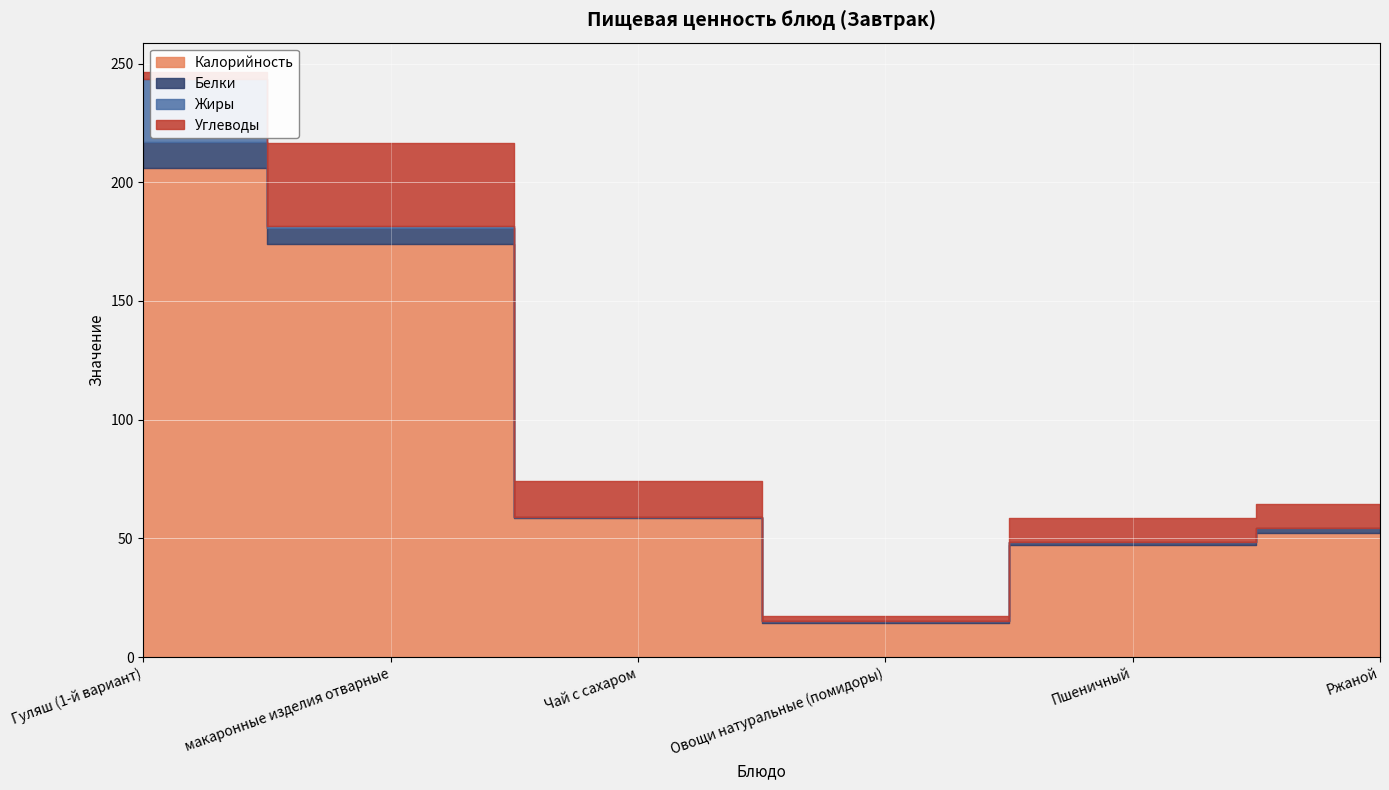

How many data points in Калорийность are above 58?

3